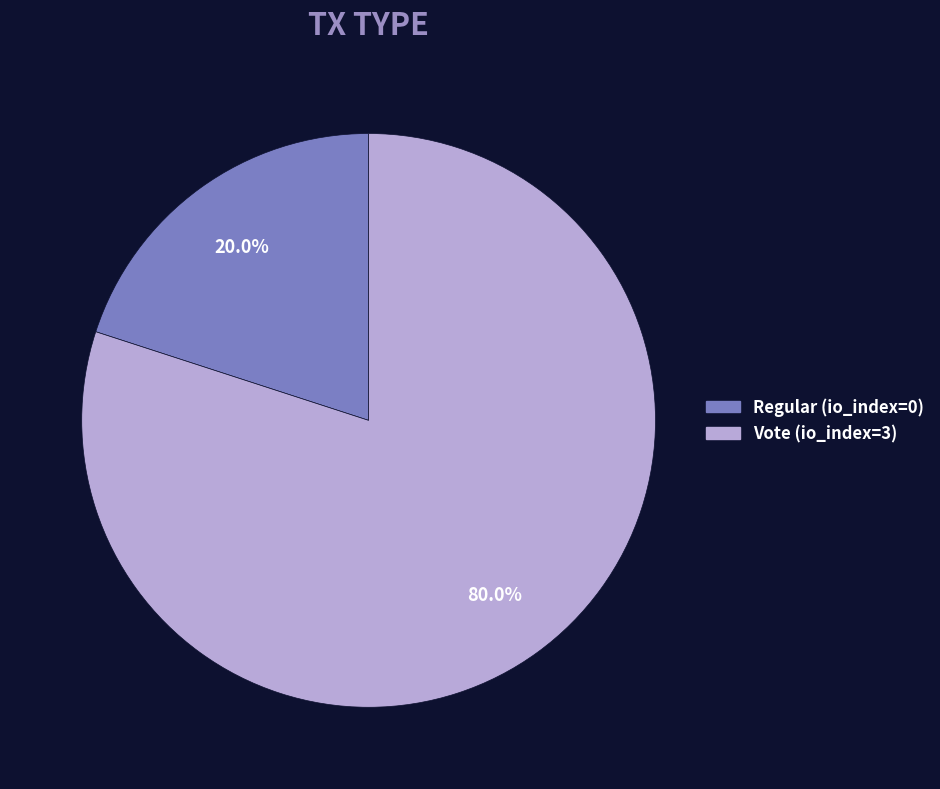

Is there a majority slice in this chart?

Yes